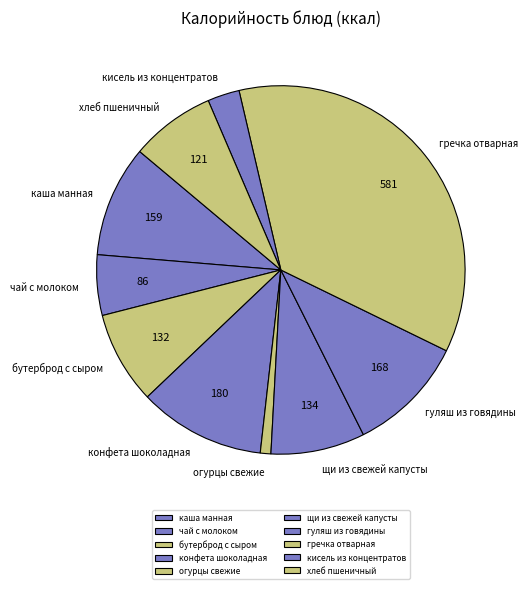

True or false: каша манная accounts for 23% of the total.

False